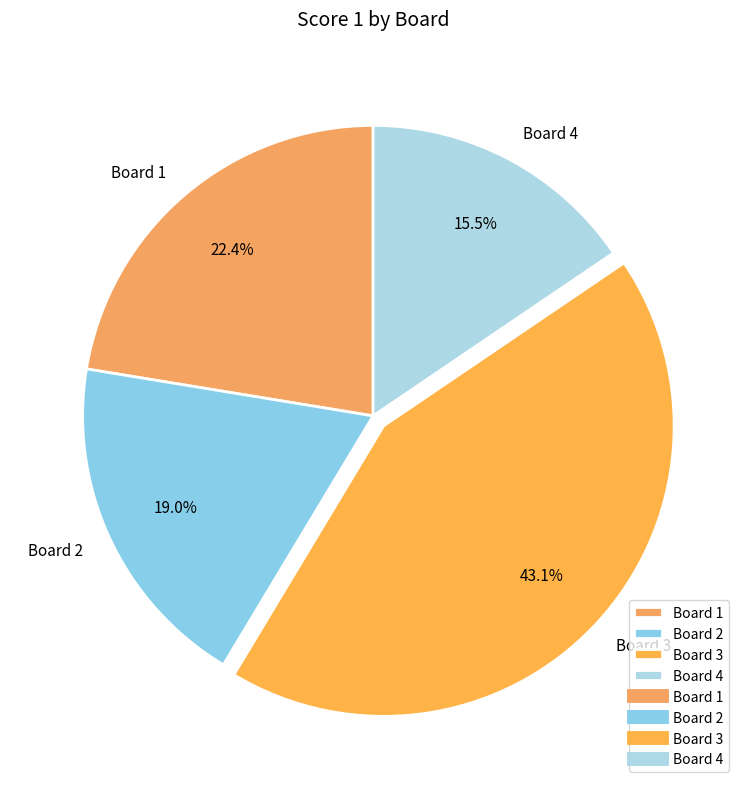

Which category has the biggest portion of the pie?

Board 3